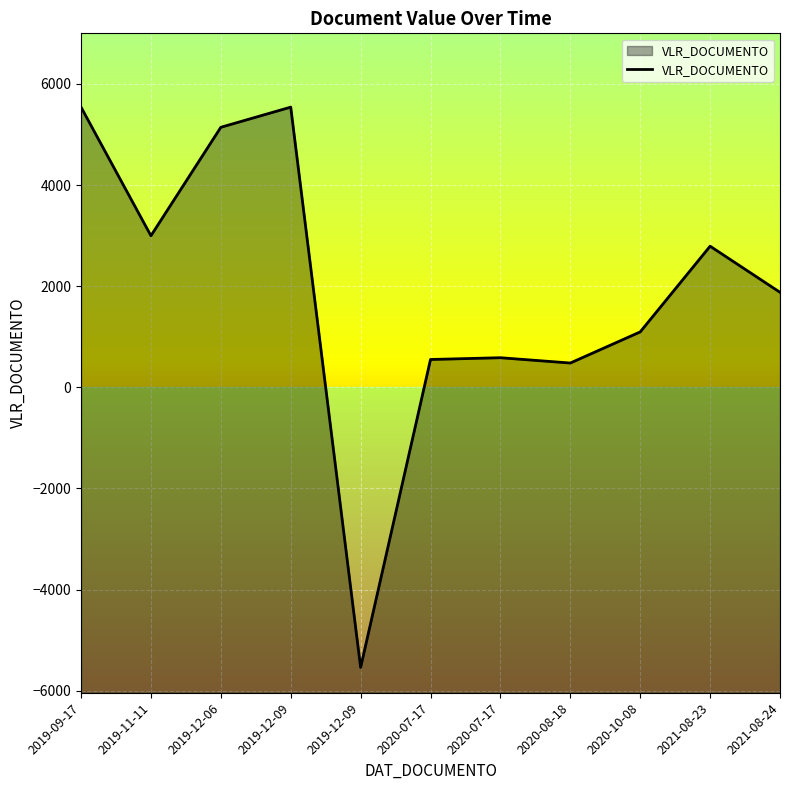

Reading right to left, what are all the values shown in this chart?

1878.6	2790.5	1095.3	480.0	584.9	550.0	-5540.5	5540.5	5142.1	2997.0	5540.5